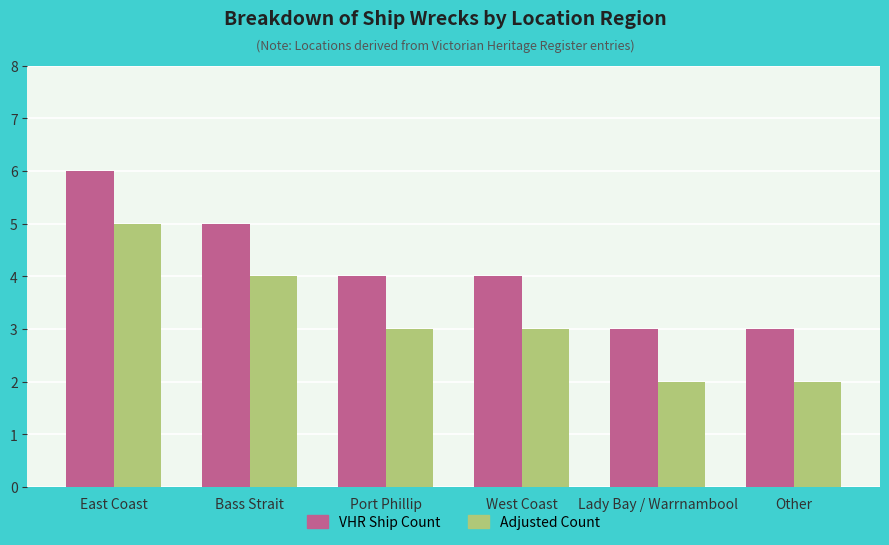

How many bars are there in total?

12